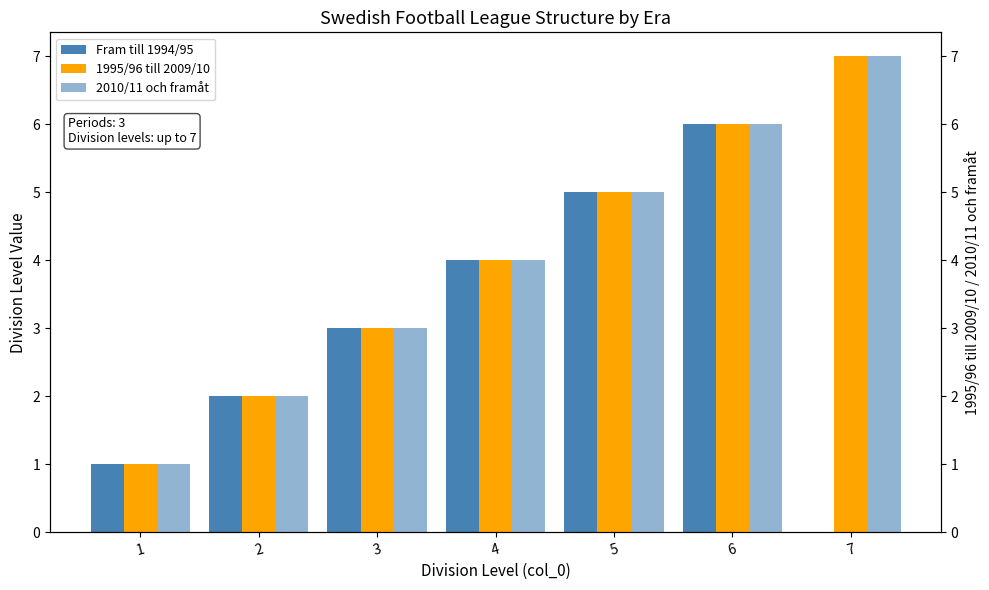

True or false: Fram till 1994/95 has a value of 5 at 3.

False